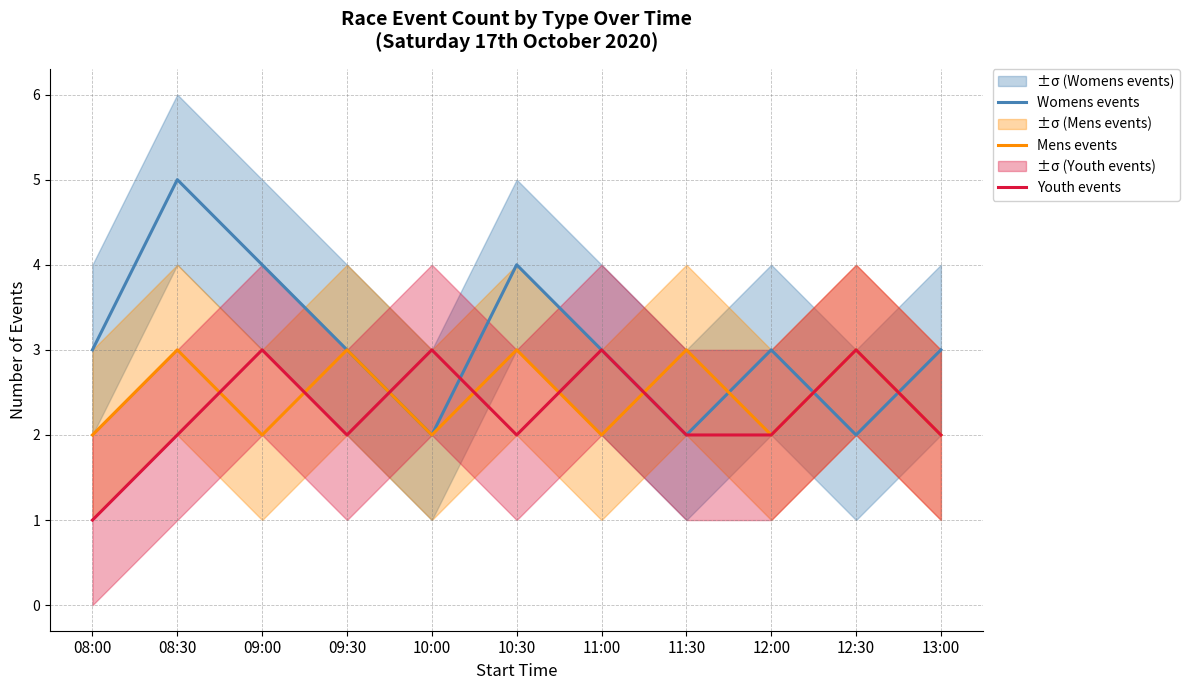

List the series in order of their peak value, highest first.

Womens events, Mens events, Youth events